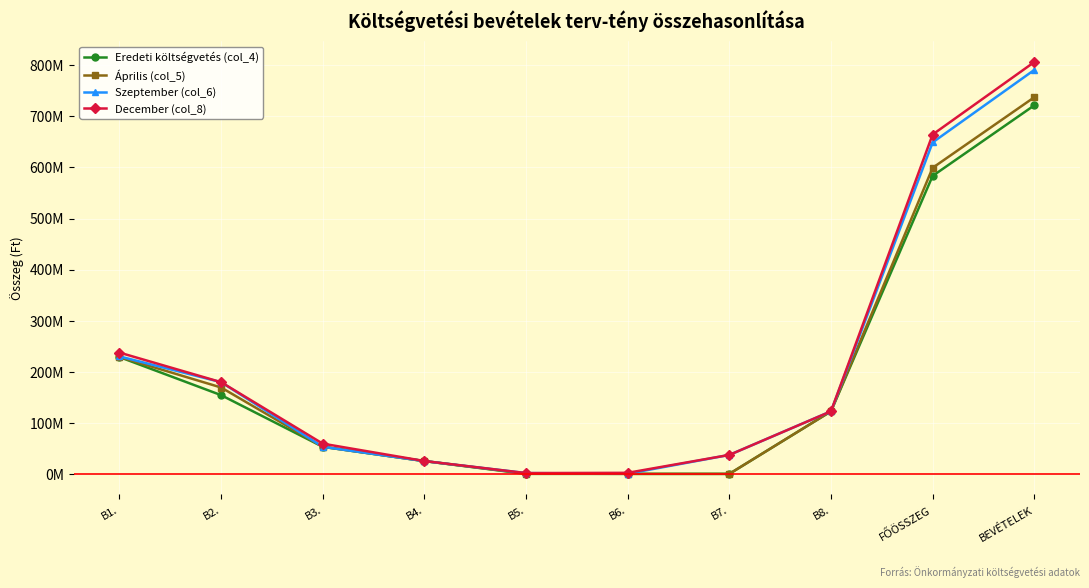

Does the chart have visible grid lines?

Yes